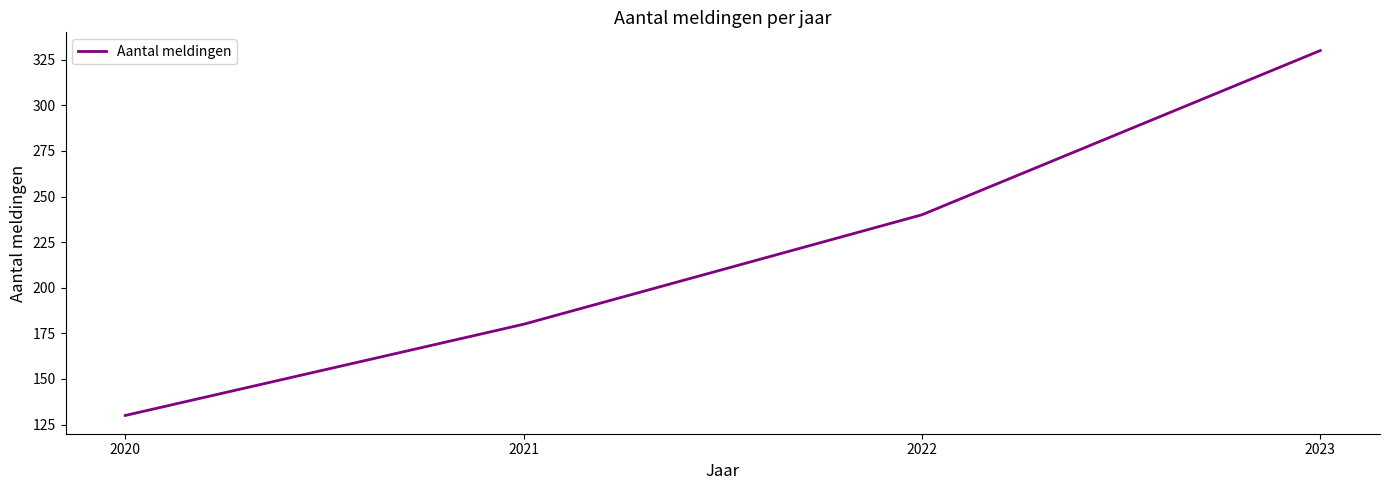

What is the difference between the second highest and second lowest values?

60